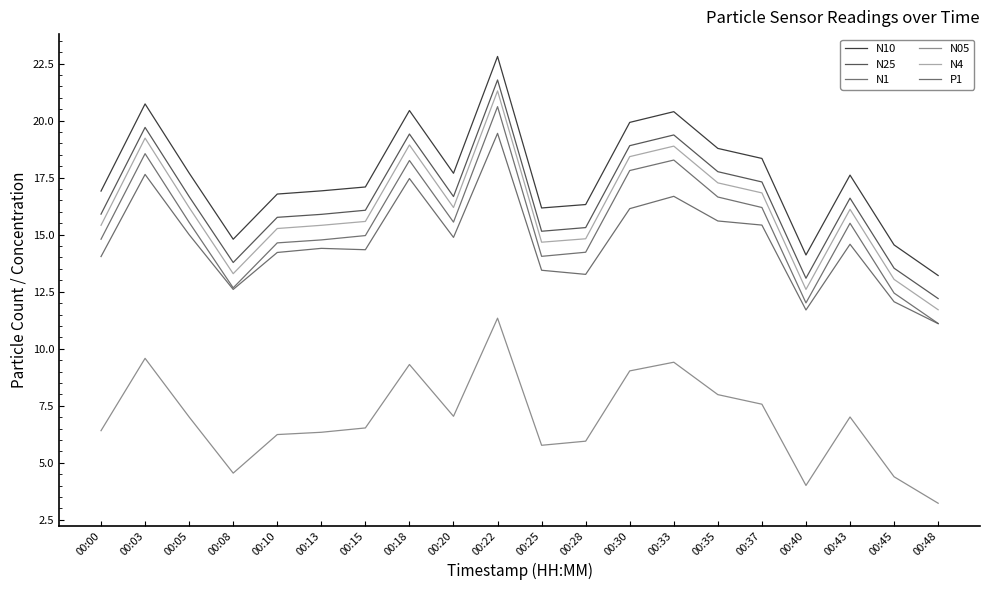

The value of N4 at 00:45 is 3.5. True or false?

False